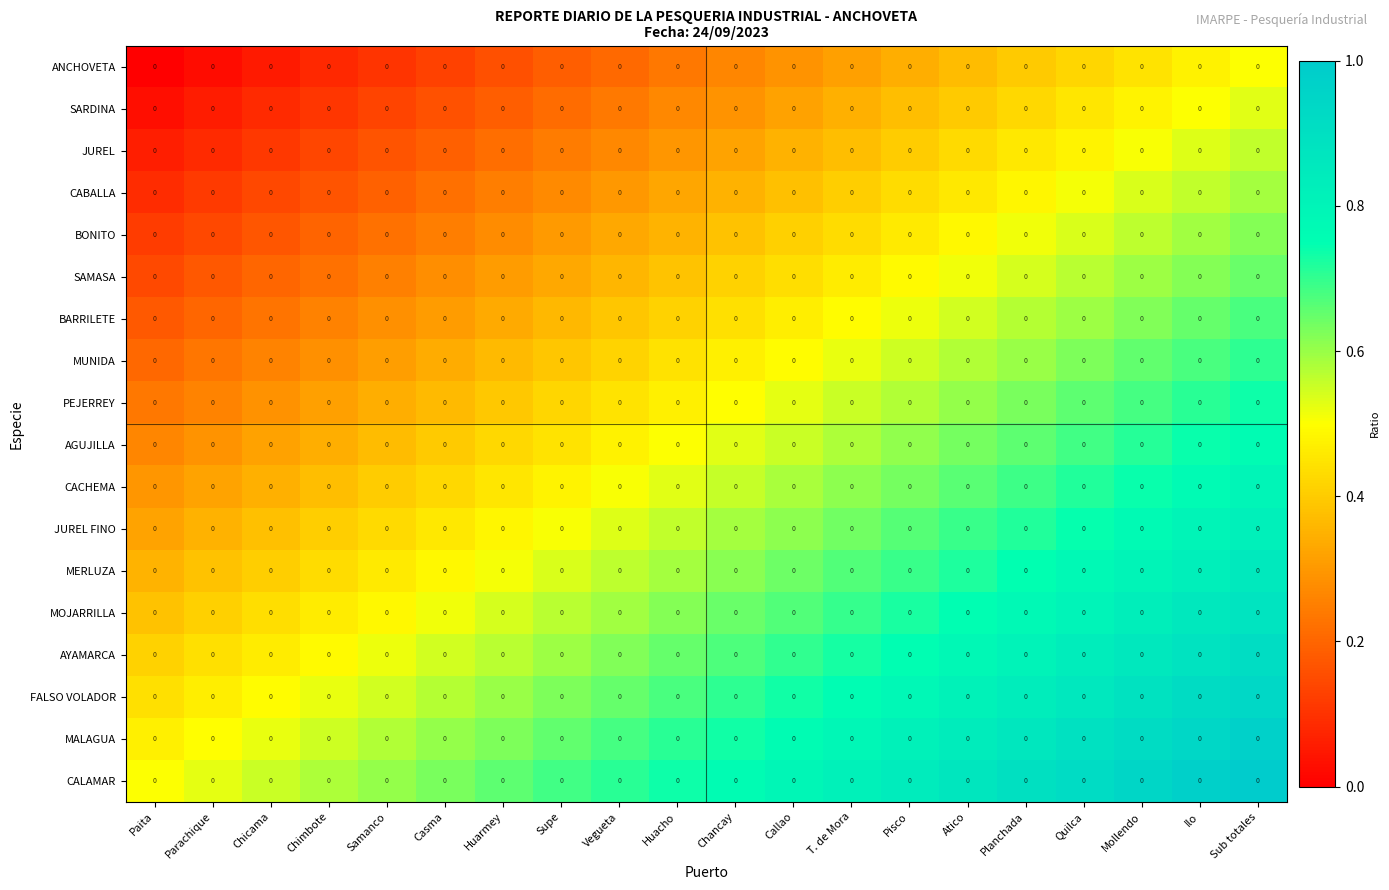

At which label is SARDINA closest to 0?

Paita